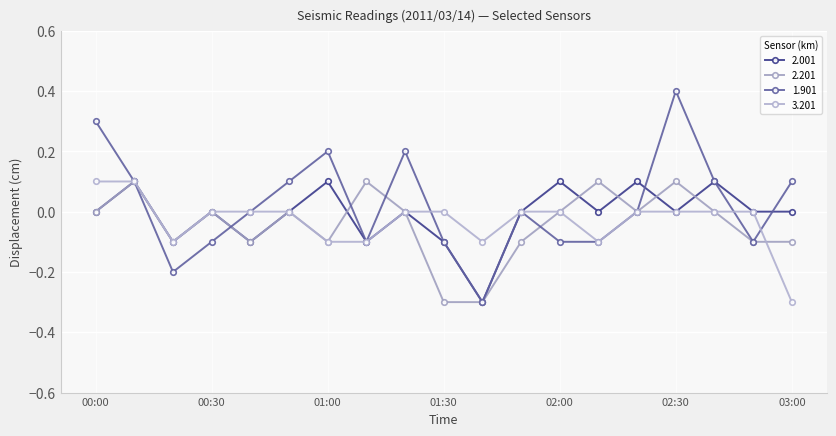

How many lines are shown in the chart?

4